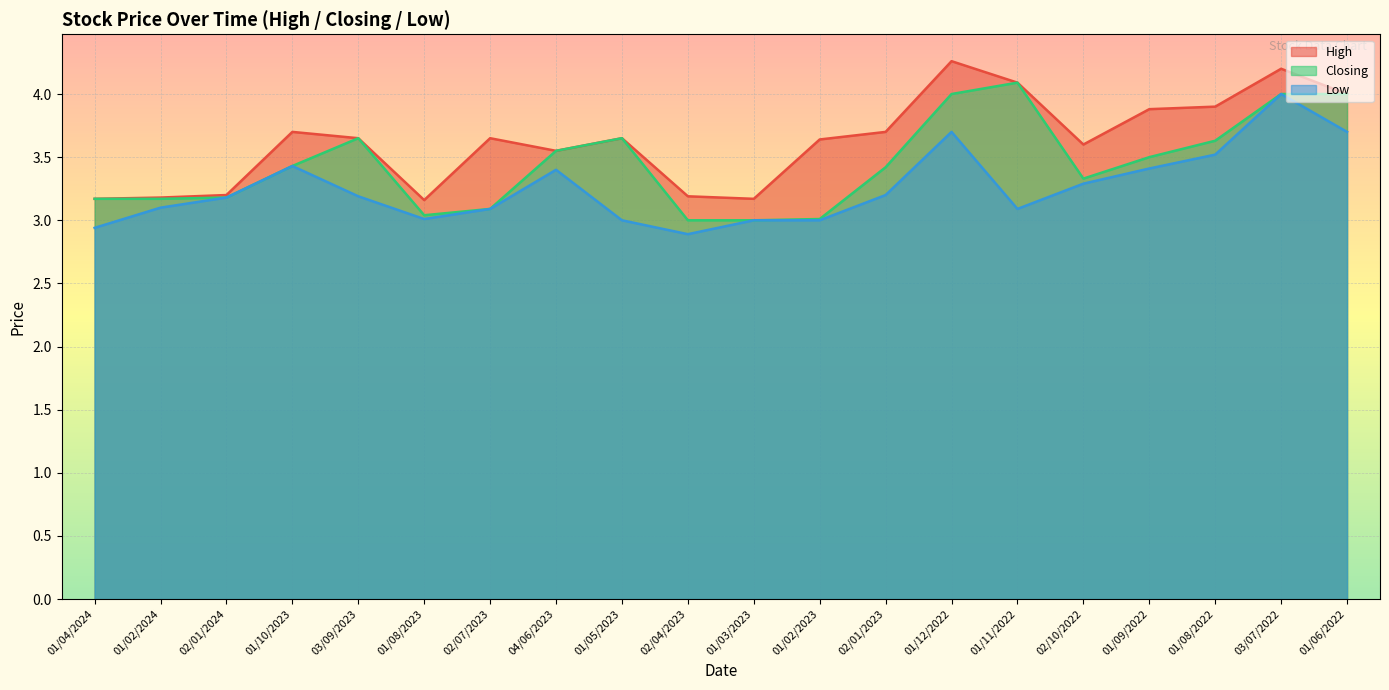

At which label is Low closest to 3?

01/05/2023